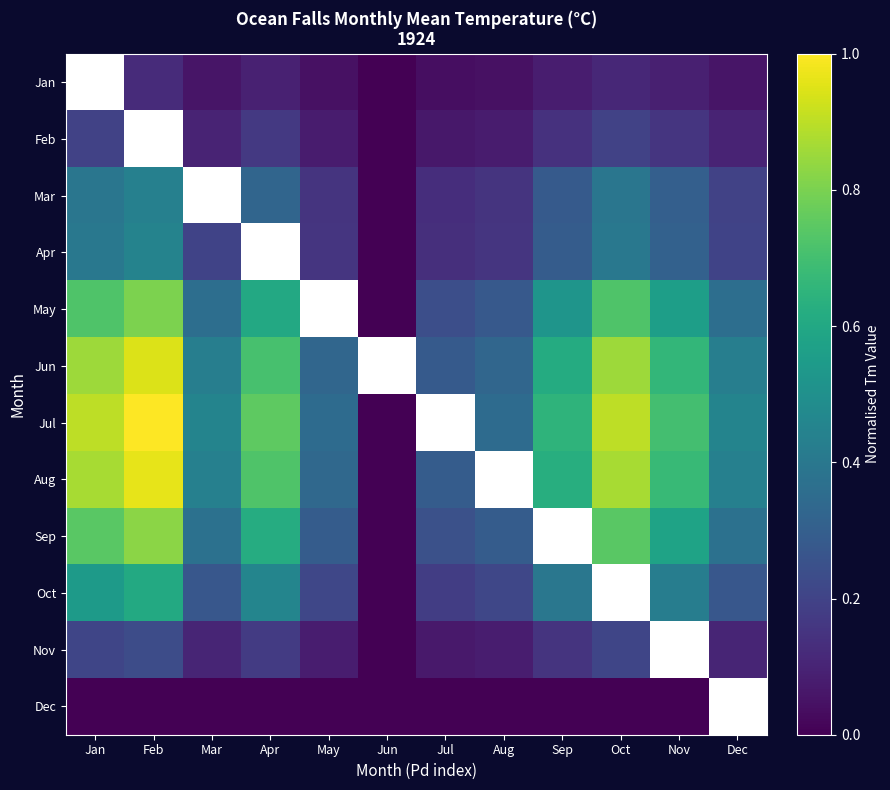

How many series are shown in this chart?

12